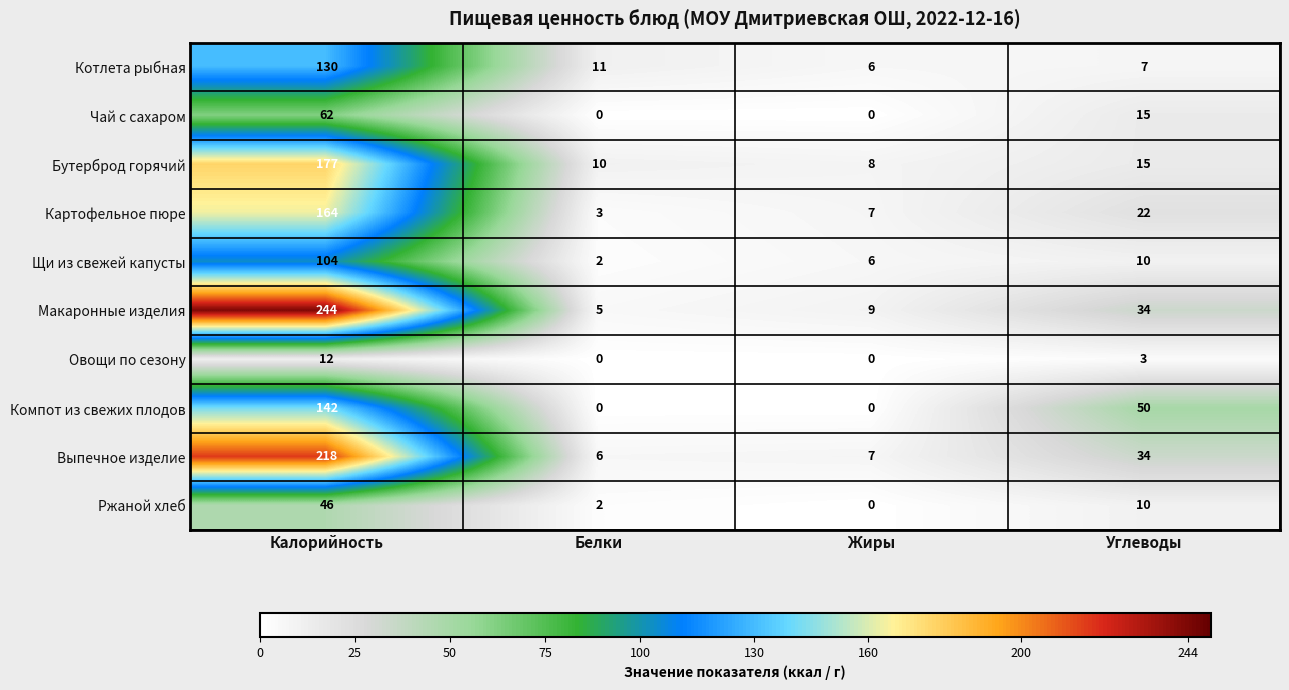

Is it true that Овощи по сезону equals 18 at Калорийность?

False